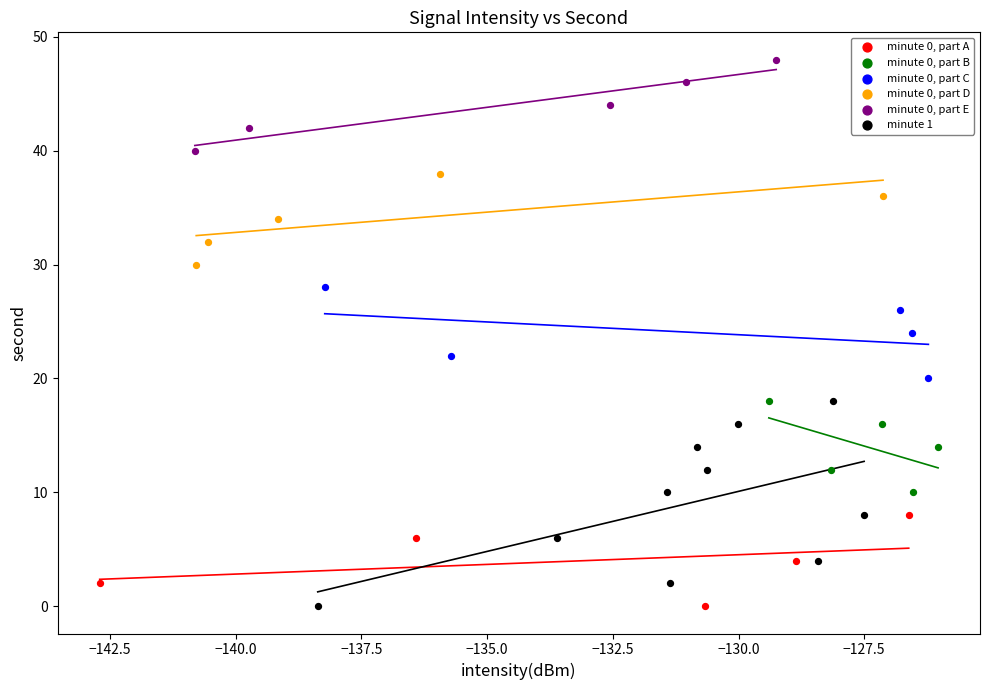

Which series contains the highest Y value?

minute 0, part E